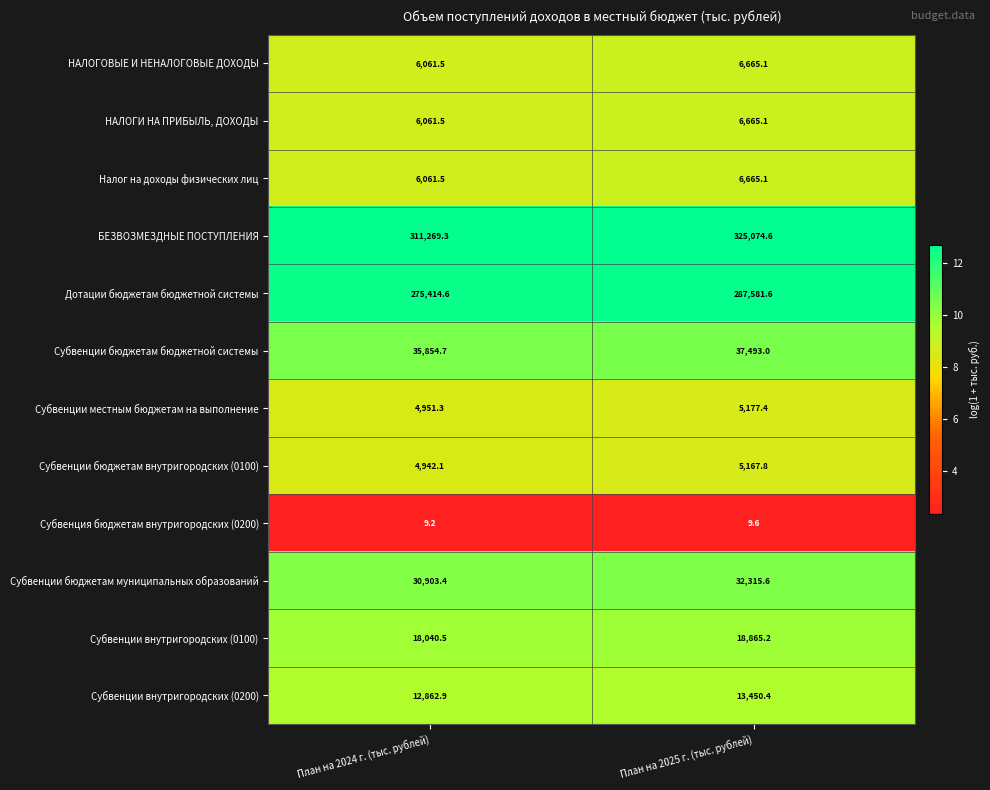

Reading left to right, list all the values displayed in this chart.

НАЛОГОВЫЕ И НЕНАЛОГОВЫЕ ДОХОДЫ: 6061.5	6665.1
НАЛОГИ НА ПРИБЫЛЬ, ДОХОДЫ: 6061.5	6665.1
Налог на доходы физических лиц: 6061.5	6665.1
БЕЗВОЗМЕЗДНЫЕ ПОСТУПЛЕНИЯ: 311269.3	325074.6
Дотации бюджетам бюджетной системы: 275414.6	287581.6
Субвенции бюджетам бюджетной системы: 35854.7	37493.0
Субвенции местным бюджетам на выполнение: 4951.3	5177.4
Субвенции бюджетам внутригородских (0100): 4942.1	5167.8
Субвенция бюджетам внутригородских (0200): 9.2	9.6
Субвенции бюджетам муниципальных образований: 30903.4	32315.6
Субвенции внутригородских (0100): 18040.5	18865.2
Субвенции внутригородских (0200): 12862.9	13450.4